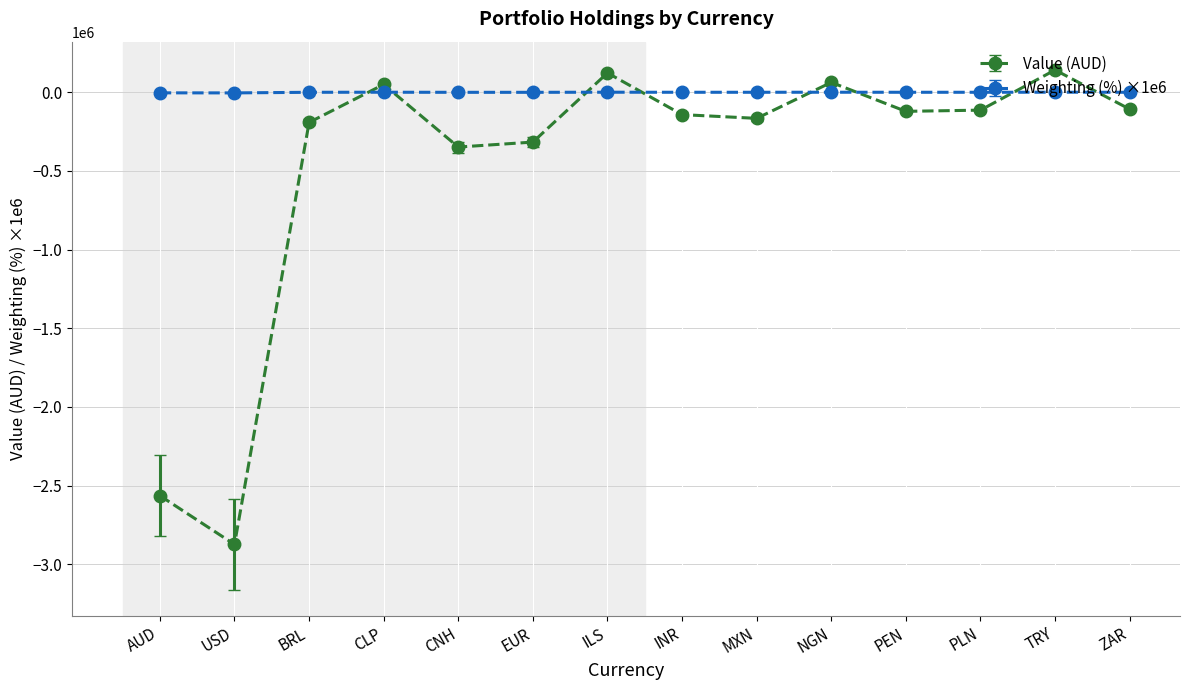

What is the greatest value displayed?

141479.1